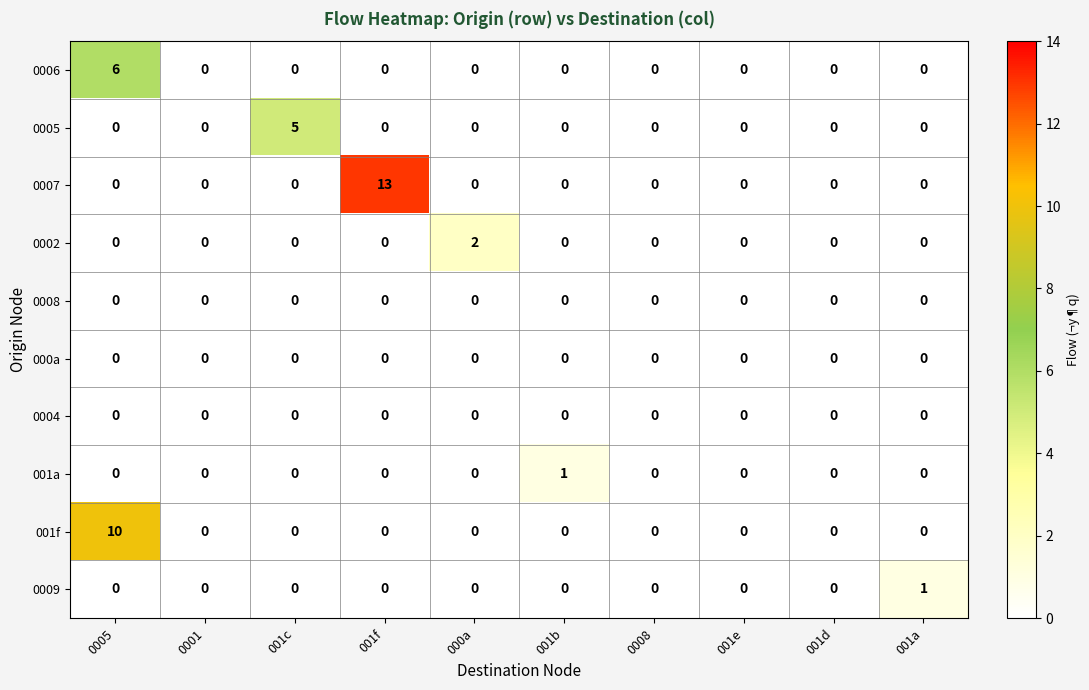

How many distinct data groups are displayed?

10